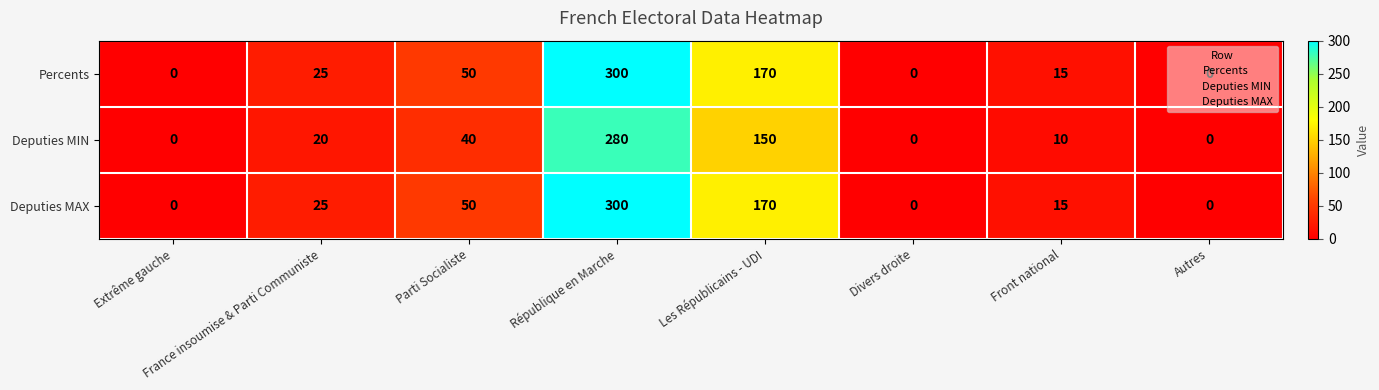

Count the number of categories in the chart.

8